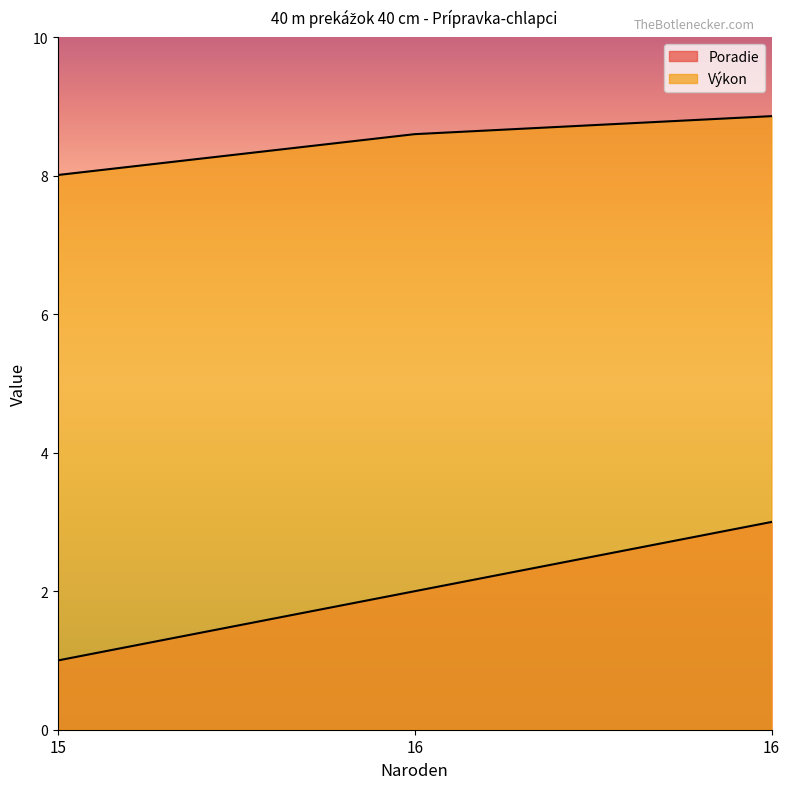

What is the value of the Poradie point at the 2nd from the left?

2.0